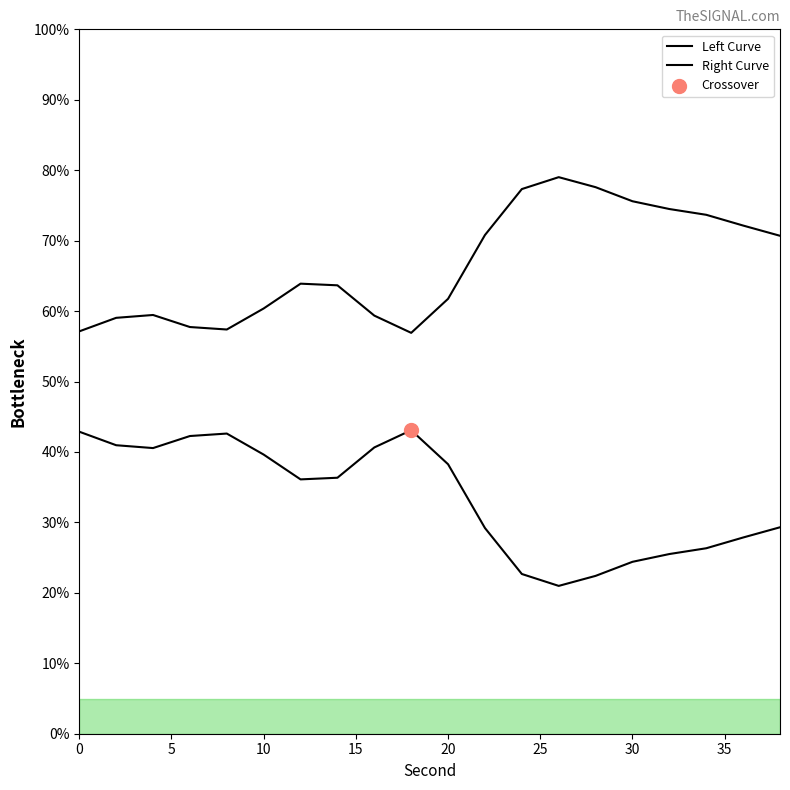

Which series has the largest total across all categories?

Right Curve